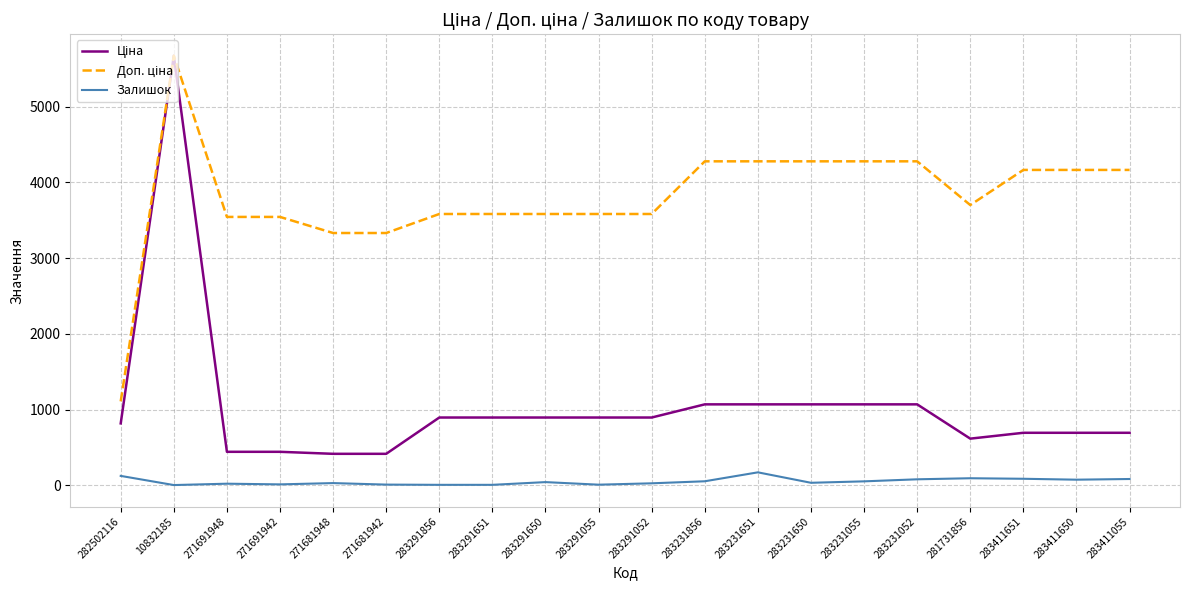

At which category does the chart reach its peak across all series?

10832185